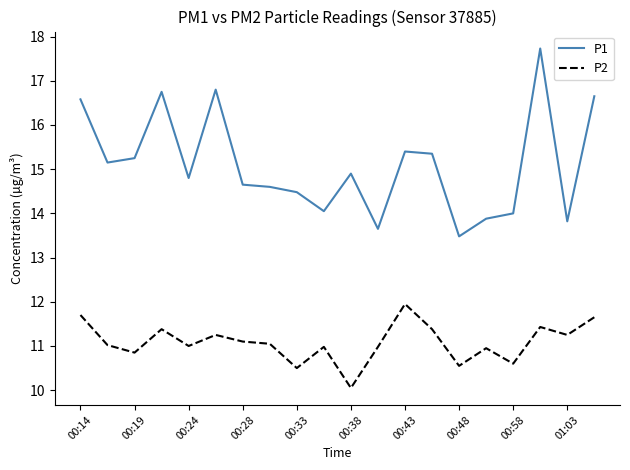

List the series in order of their peak value, lowest first.

P2, P1